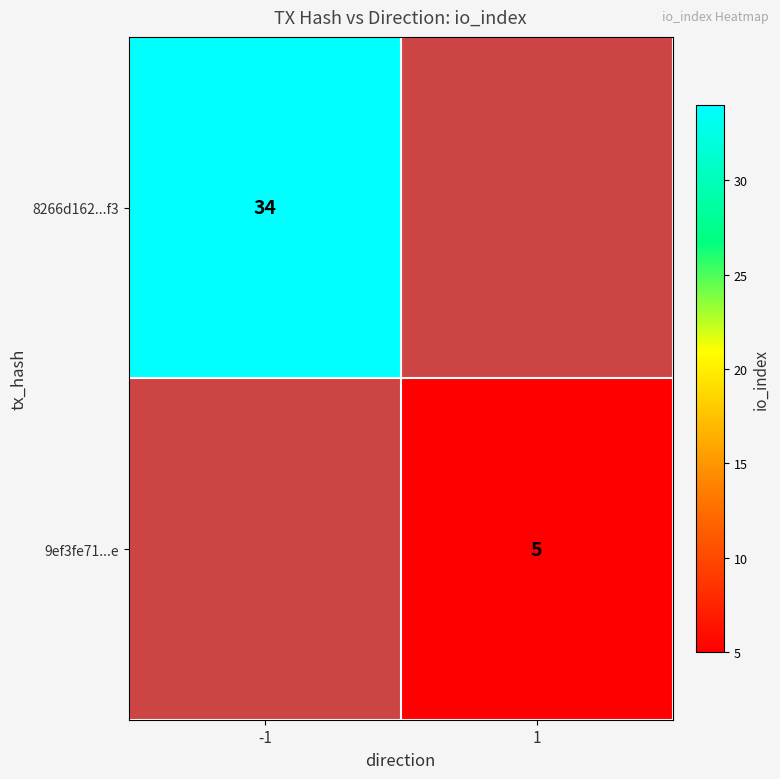

The 8266d162...f3 series shows 34 at -1. True or false?

True